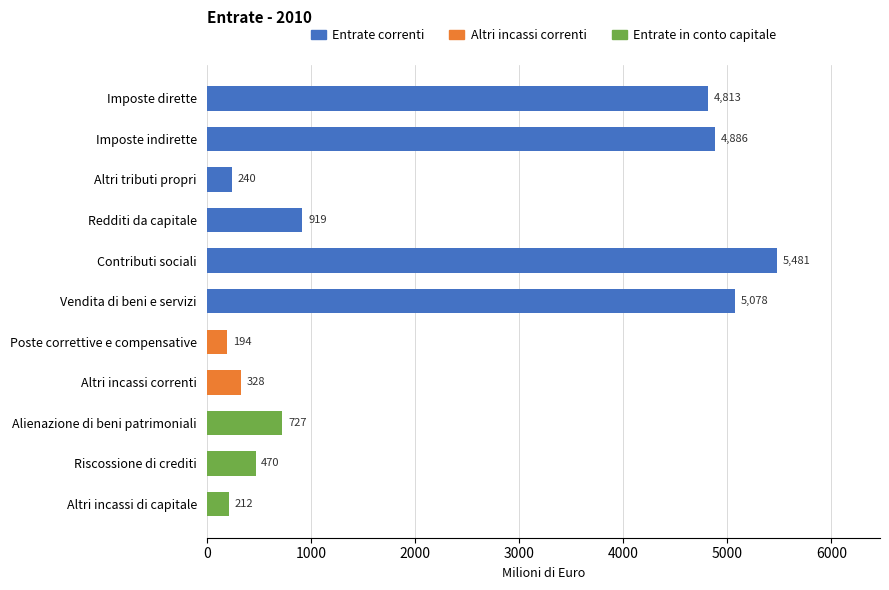

Which label corresponds to the smallest value in the chart?

Poste correttive e compensative